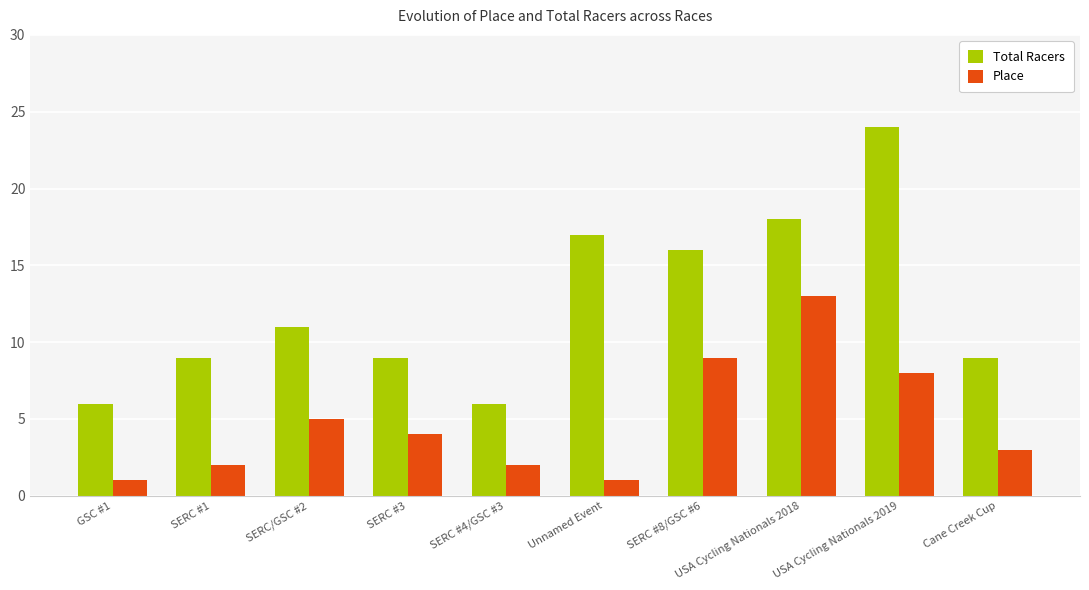

What is the label of the 2nd bar from the left?

SERC #1